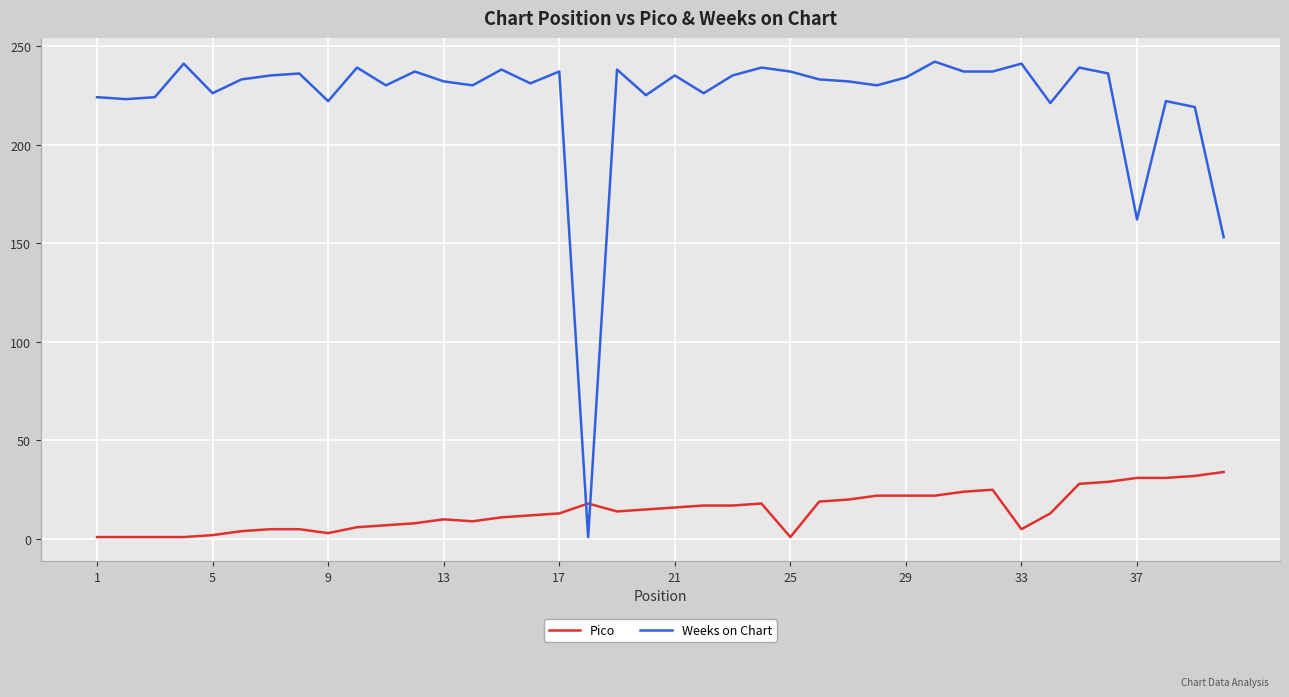

What is the average value of the Pico series?

14